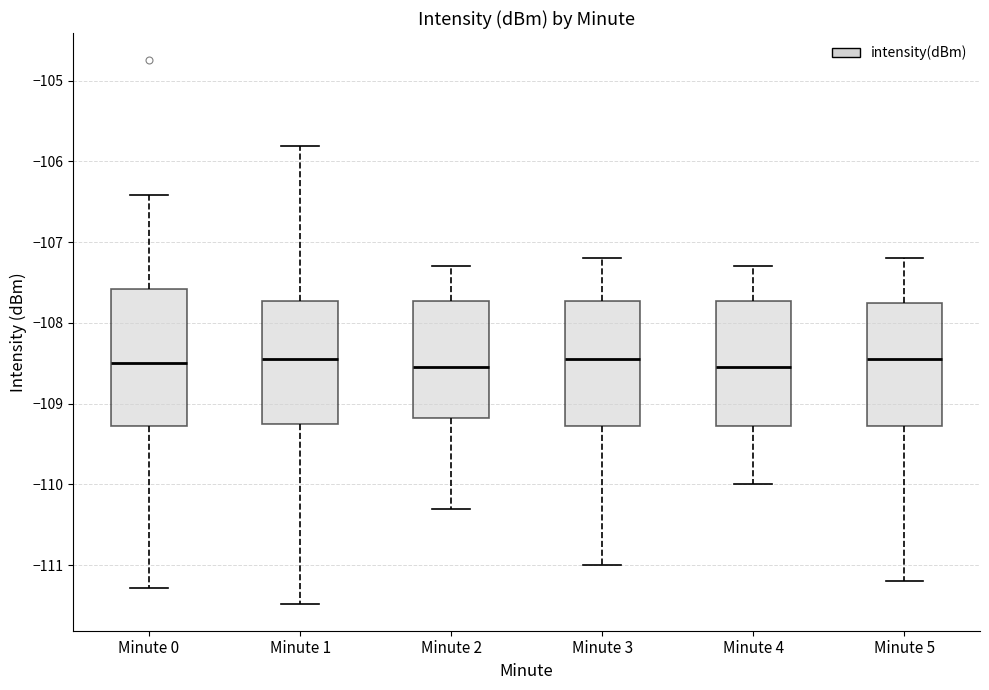

Reading left to right, transcribe this box plot: for each box, give where its median line is, the range the box spans, and where its two whiskers end, as read against the y-axis. The values are not printed on the chart, so give them approximately, as read against the axis.

Minute 0: median -108.5, box -109.3 to -107.6, whiskers -111.3 to -106.4
Minute 1: median -108.4, box -109.2 to -107.7, whiskers -111.5 to -105.8
Minute 2: median -108.5, box -109.2 to -107.7, whiskers -110.3 to -107.3
Minute 3: median -108.4, box -109.3 to -107.7, whiskers -111.0 to -107.2
Minute 4: median -108.5, box -109.3 to -107.7, whiskers -110.0 to -107.3
Minute 5: median -108.4, box -109.3 to -107.7, whiskers -111.2 to -107.2